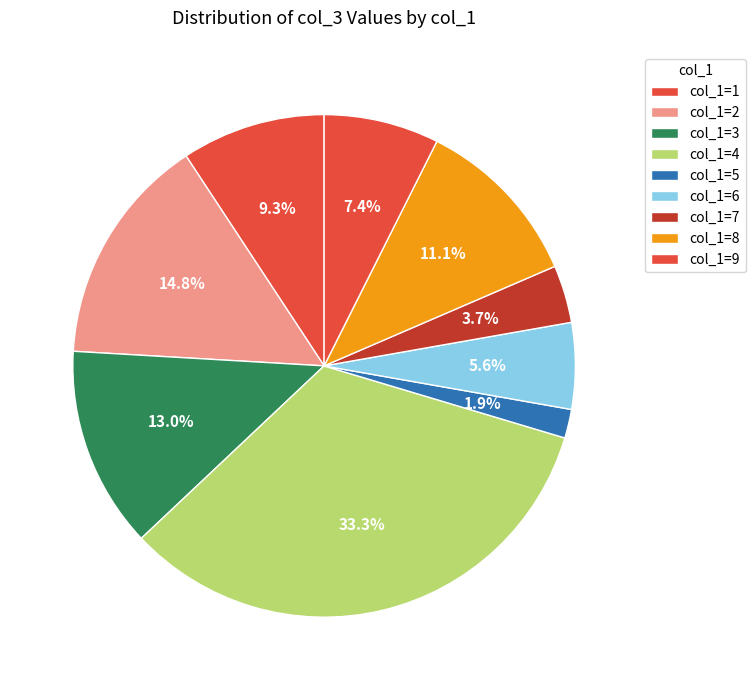

Rank the categories by value from highest to lowest.

col_1=4, col_1=2, col_1=3, col_1=8, col_1=1, col_1=9, col_1=6, col_1=7, col_1=5